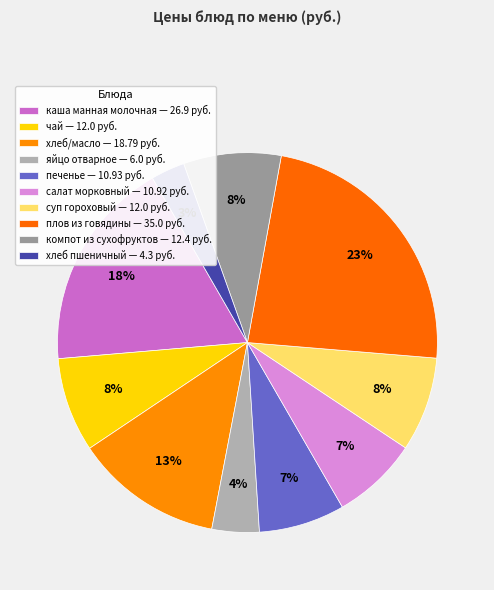

What percentage is the компот из сухофруктов slice, to the nearest percent?

8%